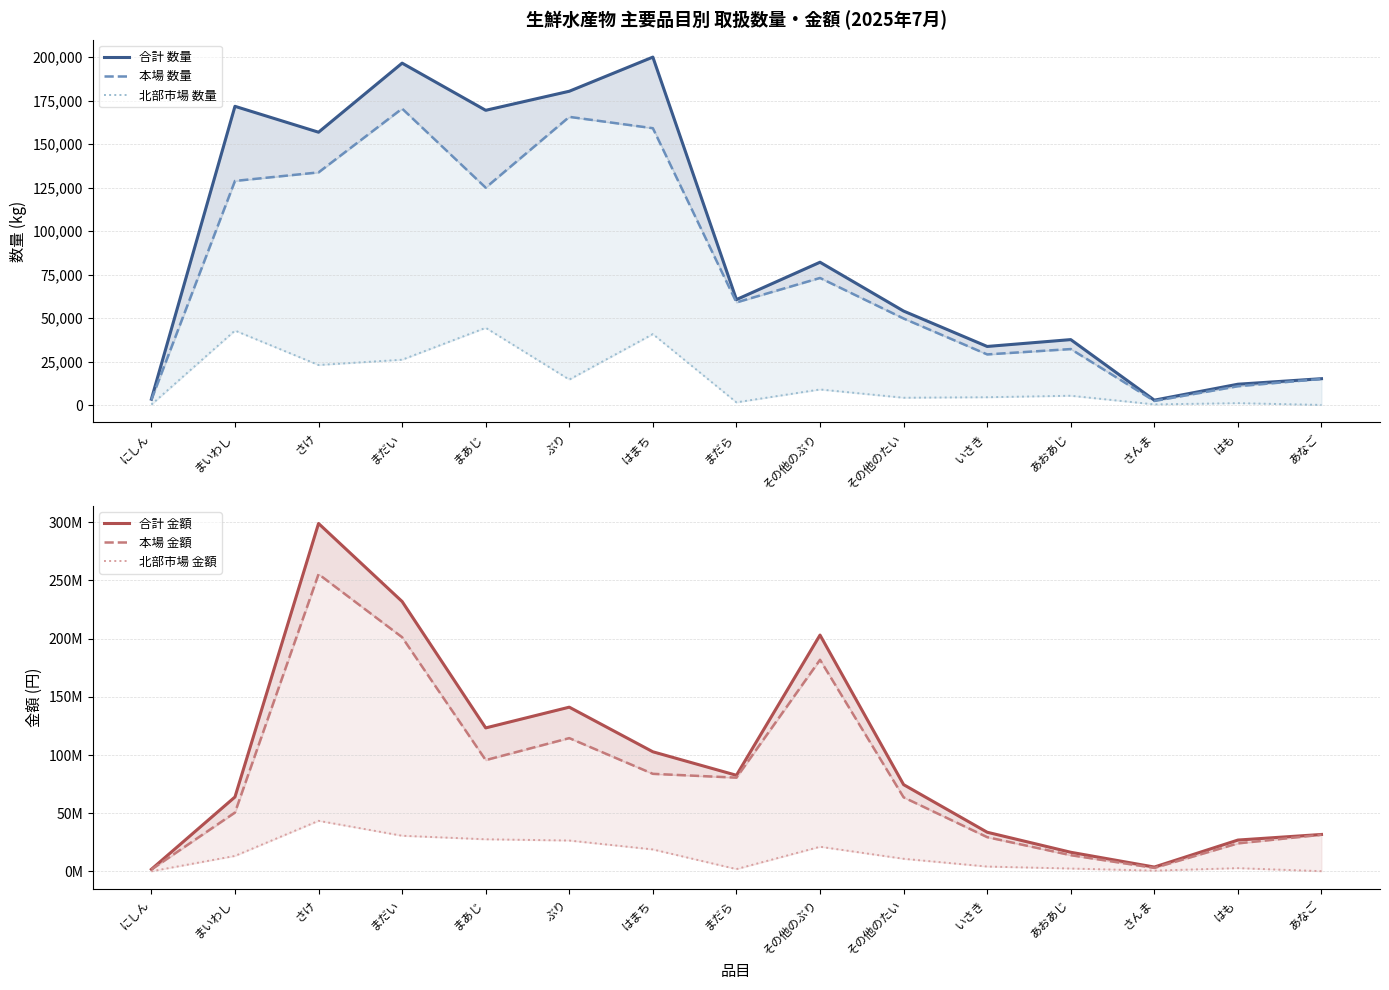

Which series has the largest total across all categories?

合計 金額